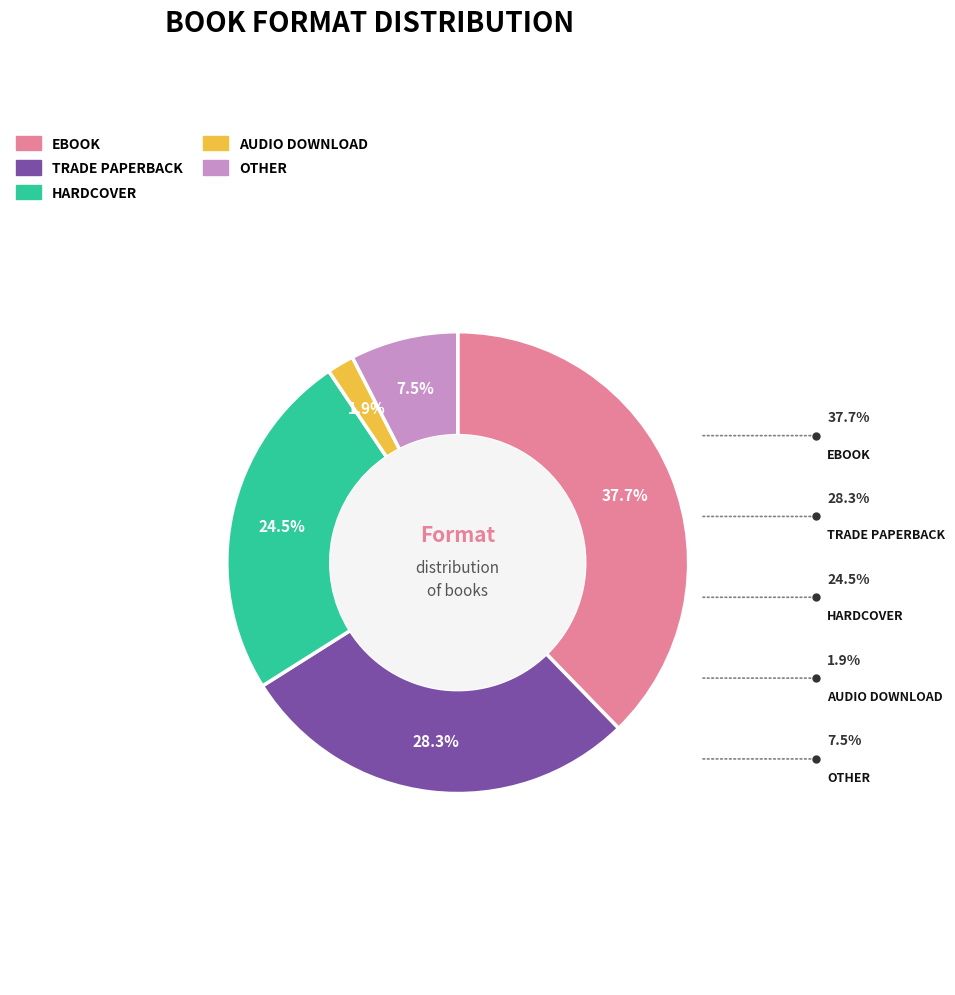

Does any single category account for the majority?

No